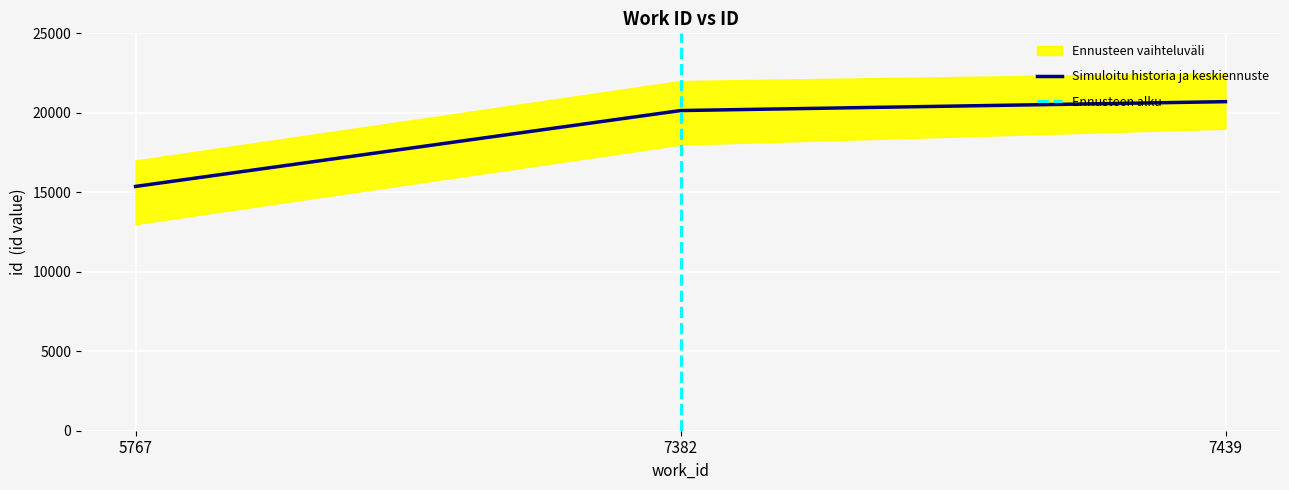

Which label corresponds to the smallest value in the chart?

5767